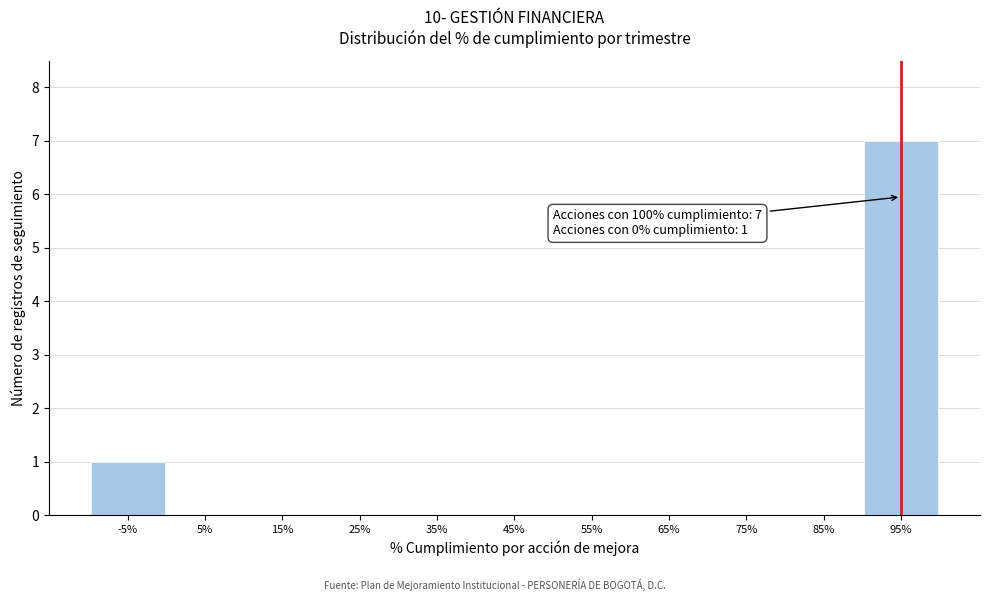

Reading left to right, extract all data points from this chart.

-5%=1	5%=0	15%=0	25%=0	35%=0	45%=0	55%=0	65%=0	75%=0	85%=0	95%=7